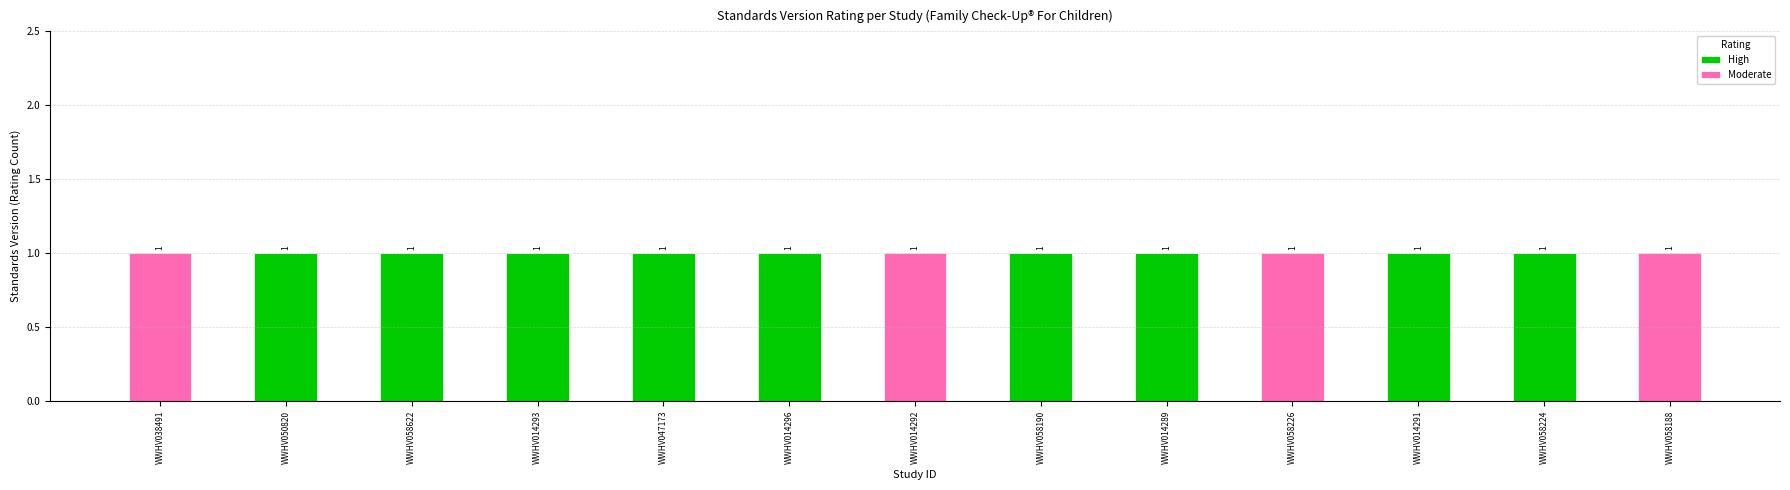

What is the sum of all High values?

9